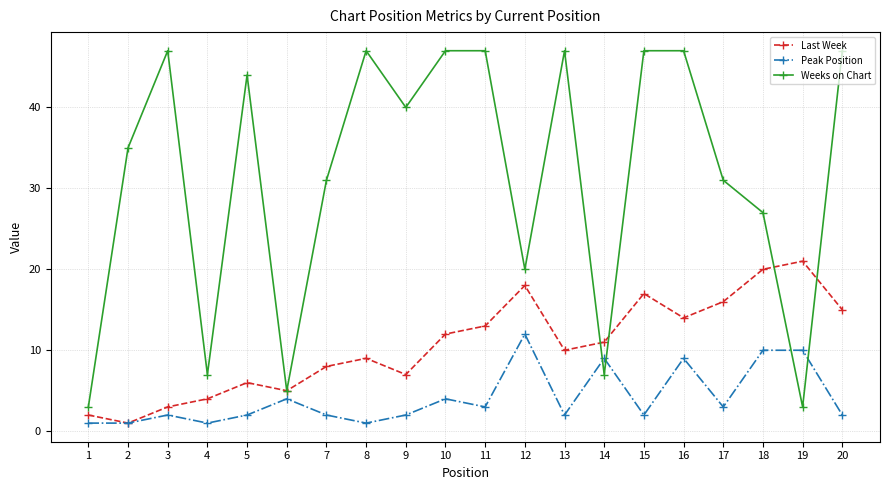

Which series has the widest spread of values?

Weeks on Chart